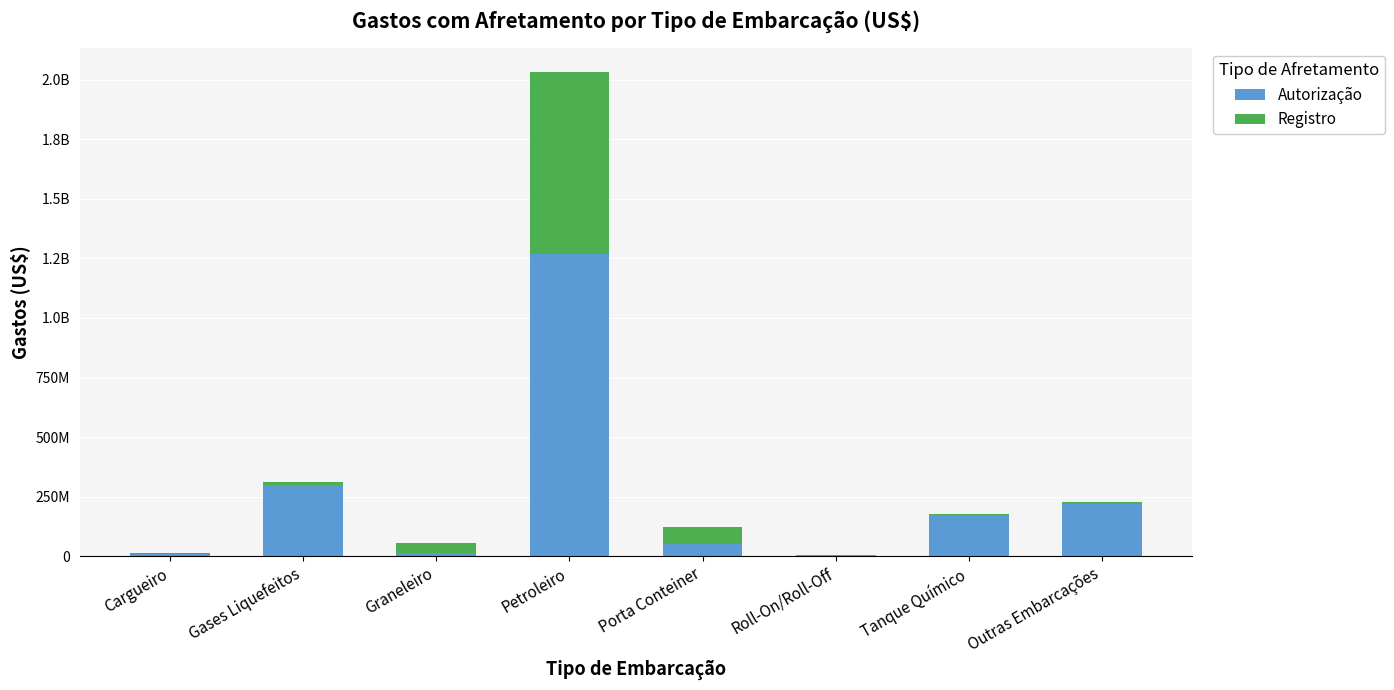

What is the value of the Autorização bar at the 8th from the left?

218749899.3